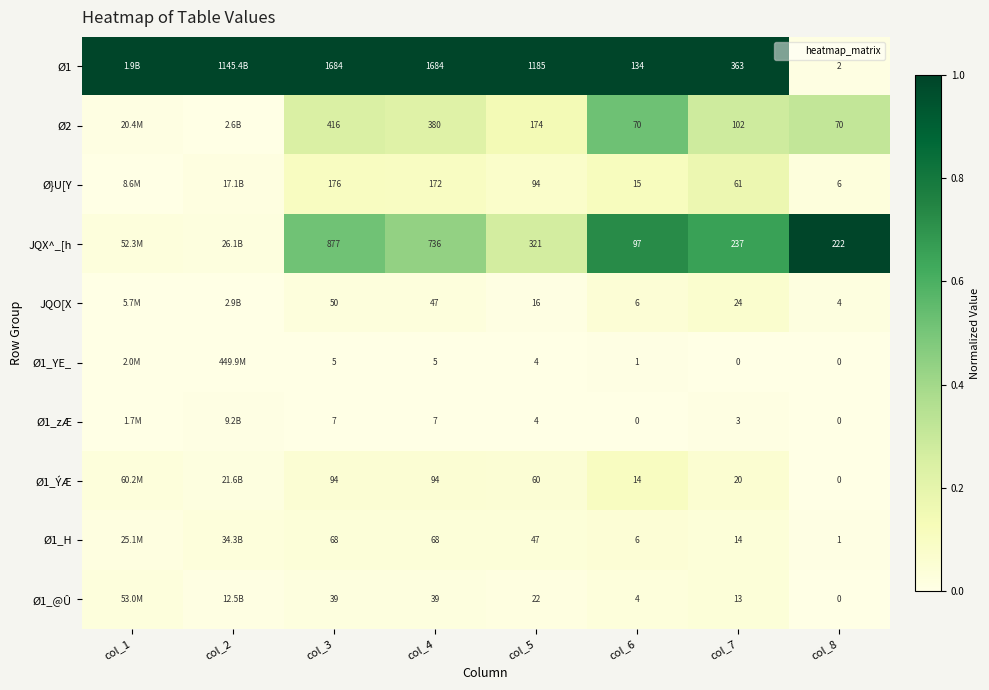

How many categories are shown in the chart?

8